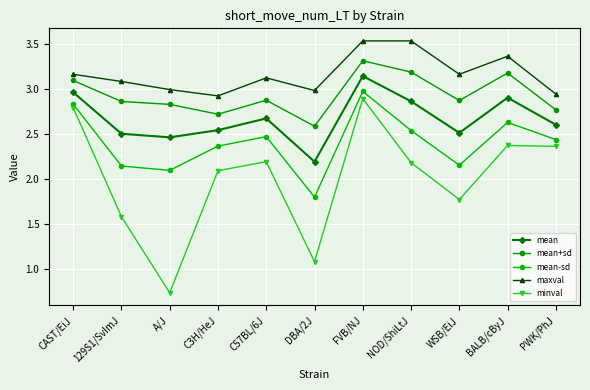

At which label is minval closest to 1?

DBA/2J